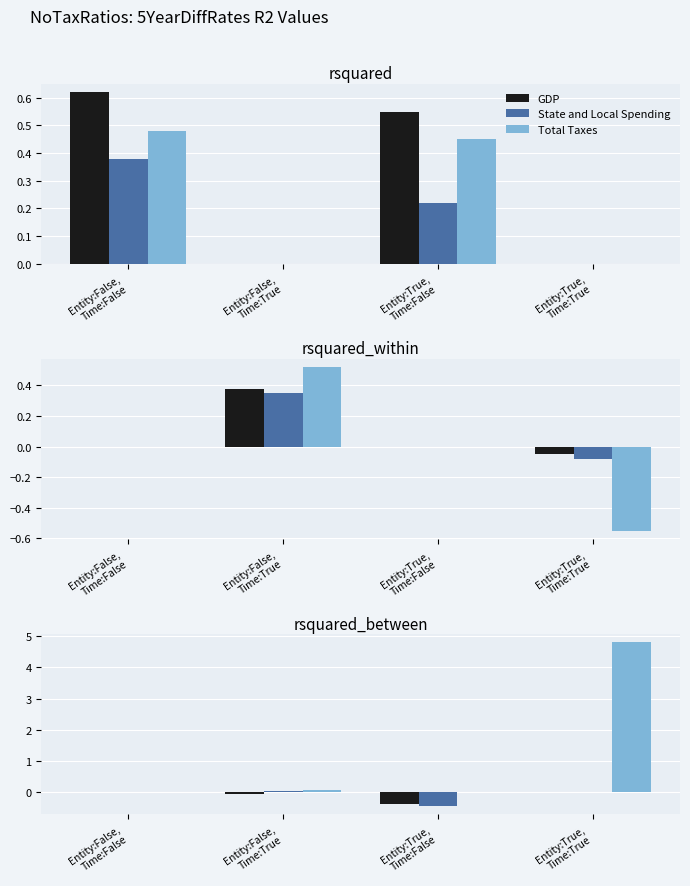

The State and Local Spending series shows -0.3 at Entity:False,
Time:False. True or false?

False